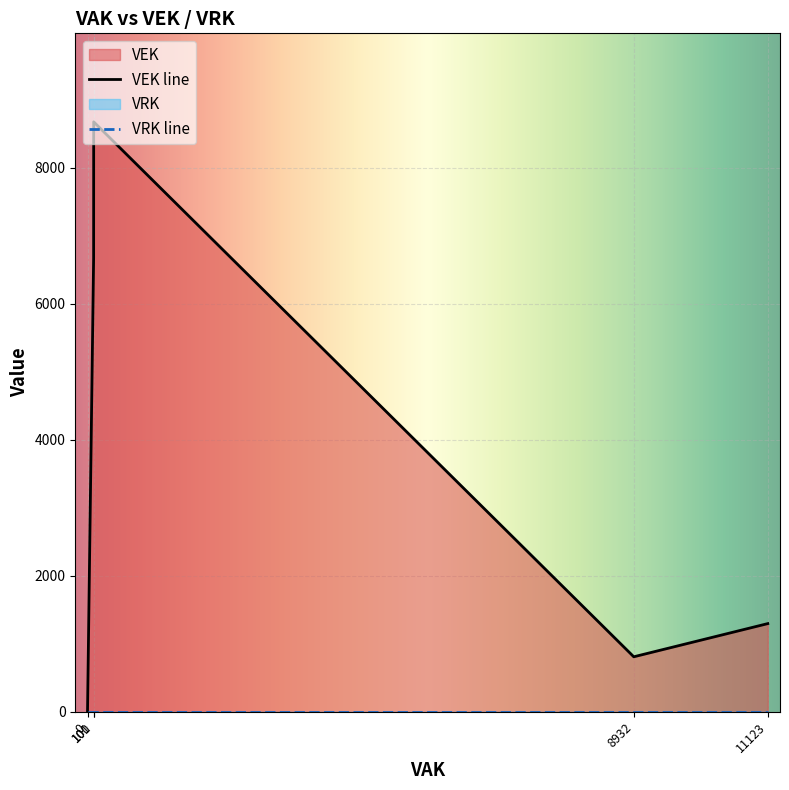

True or false: VEK and VRK intersect in this chart.

False